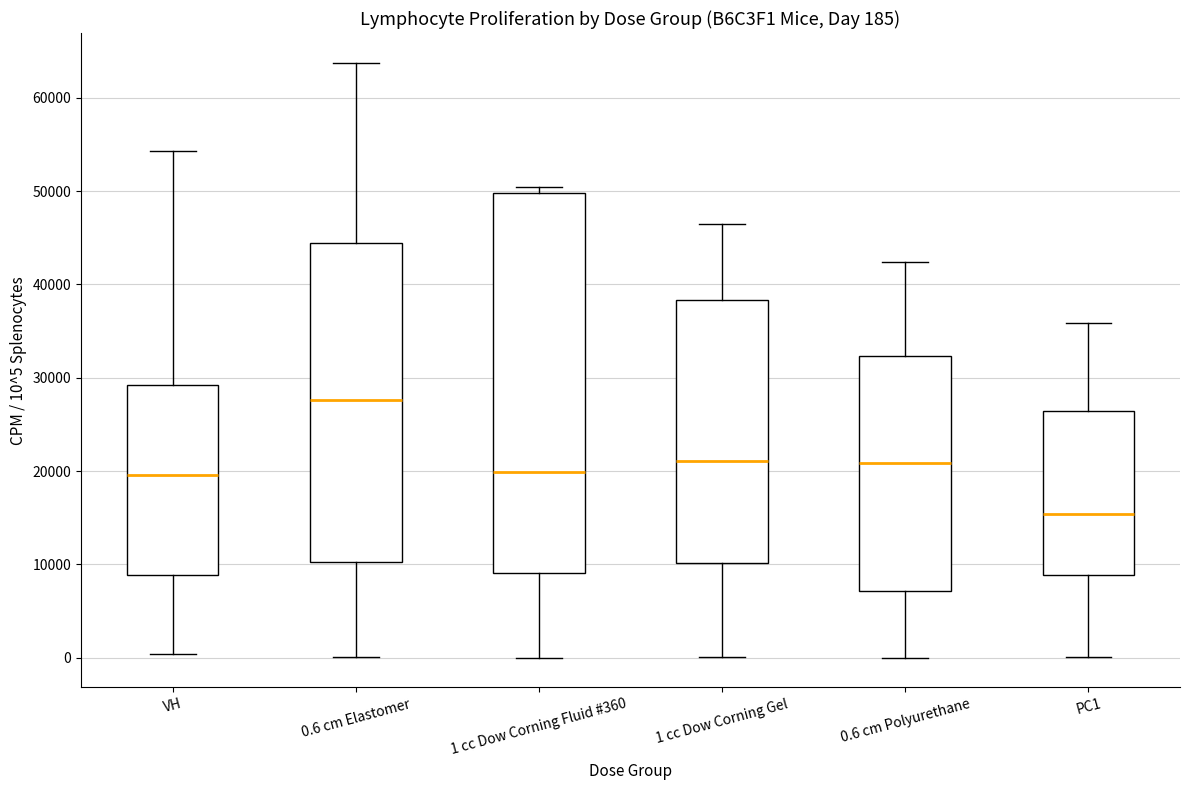

Comparing the boxes themselves (not the whiskers), which one is the tallest?

1 cc Dow Corning Fluid #360